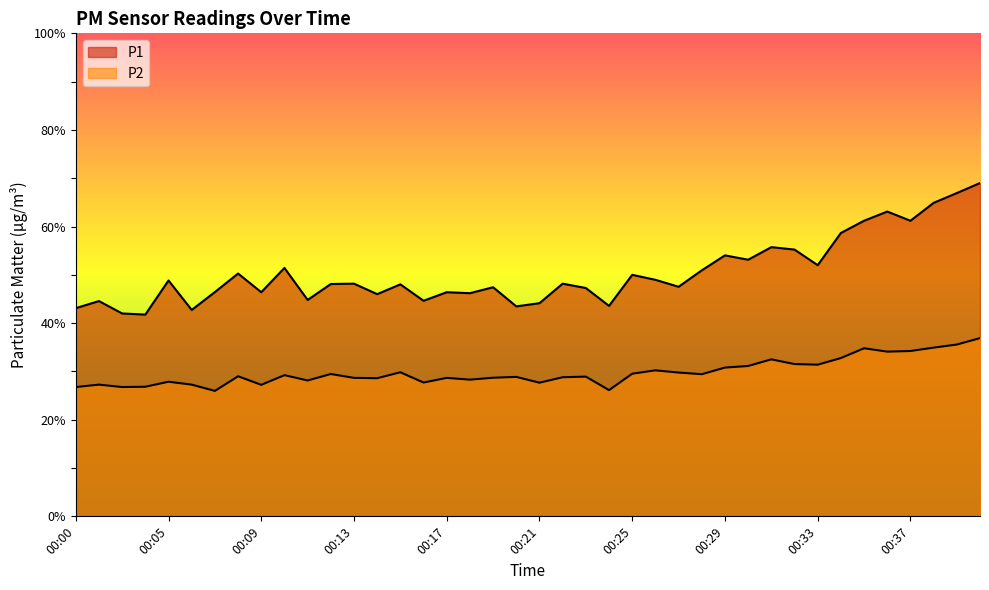

True or false: P2 has a value of 29.4 at 00:28.

True